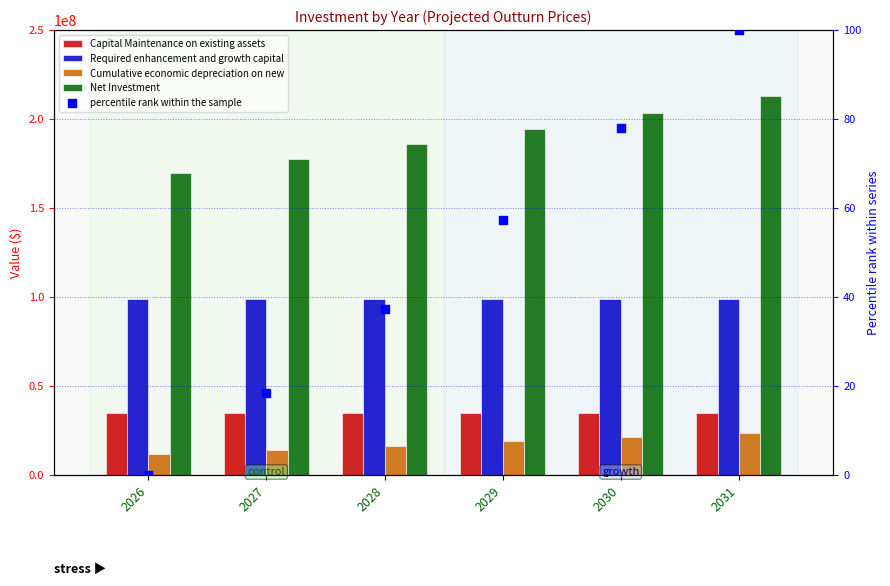

What is the total value across all series at 2028?

335724699.6